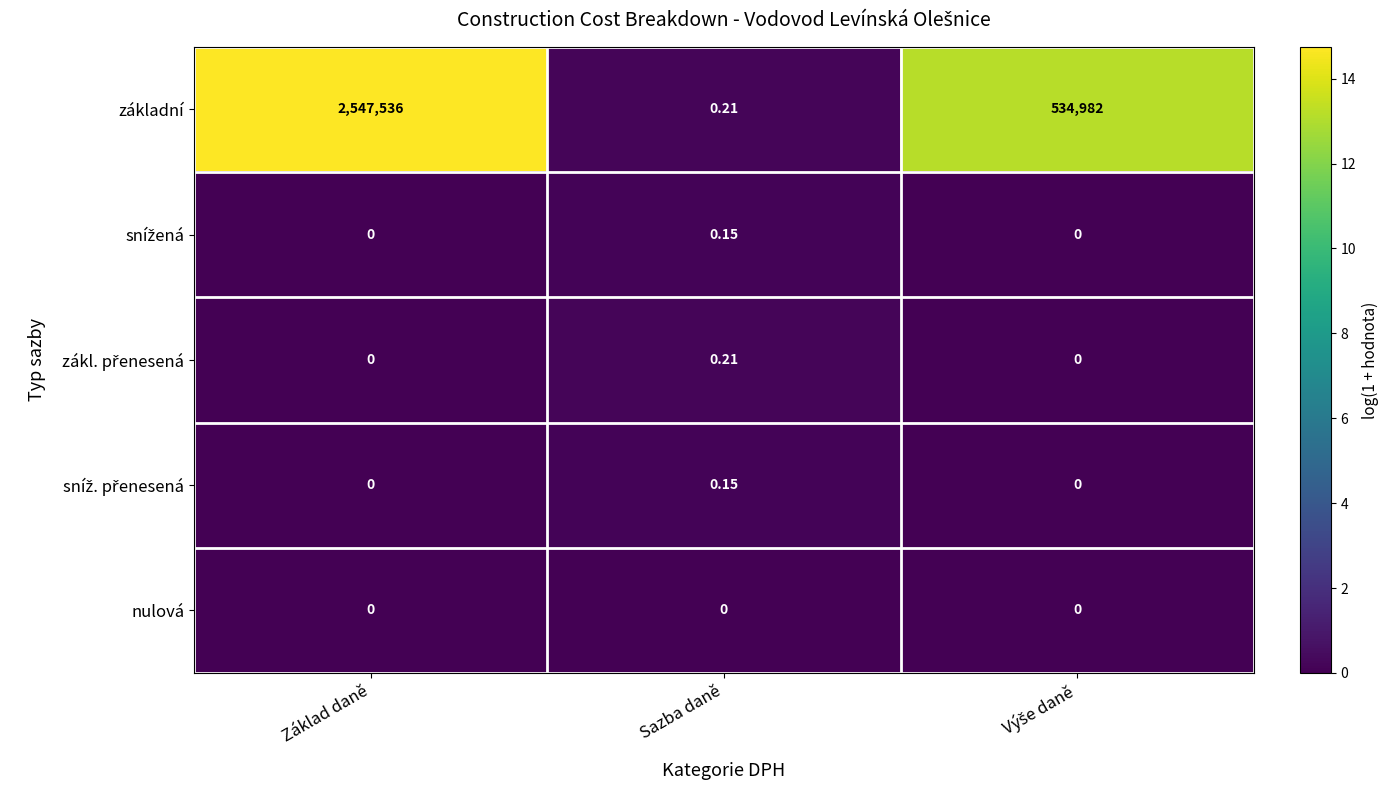

Which series has the largest range (max minus min)?

základní